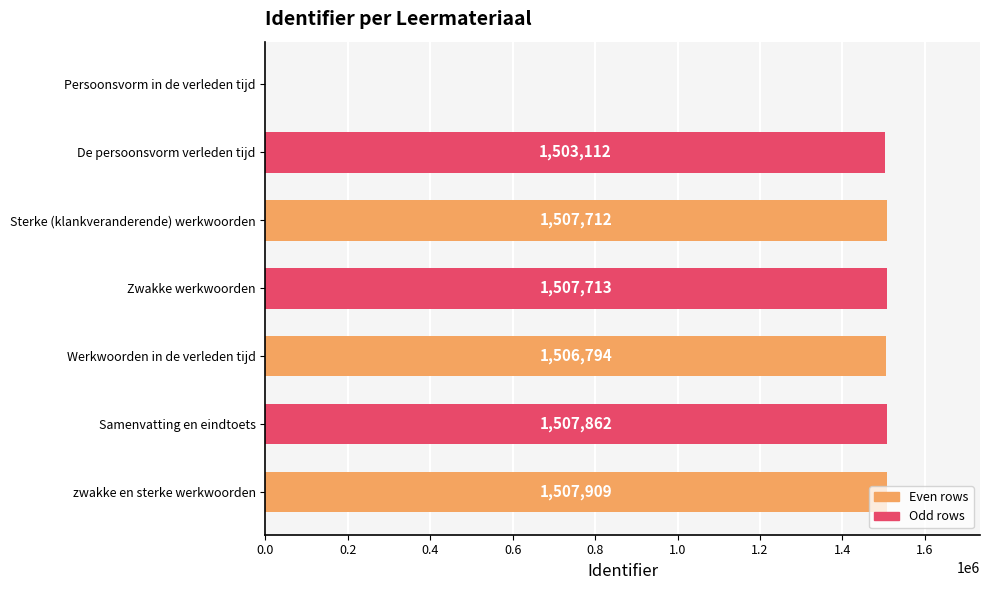

At which label is the value closest to 753954?

De persoonsvorm verleden tijd